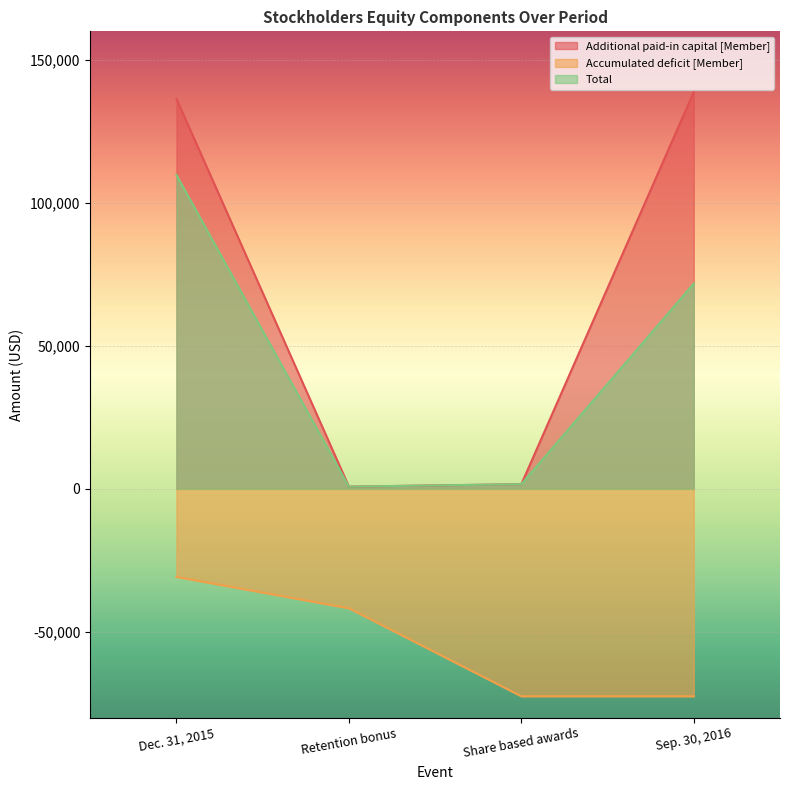

List the series in order of their overall mean, highest first.

Additional paid-in capital [Member], Total, Accumulated deficit [Member]